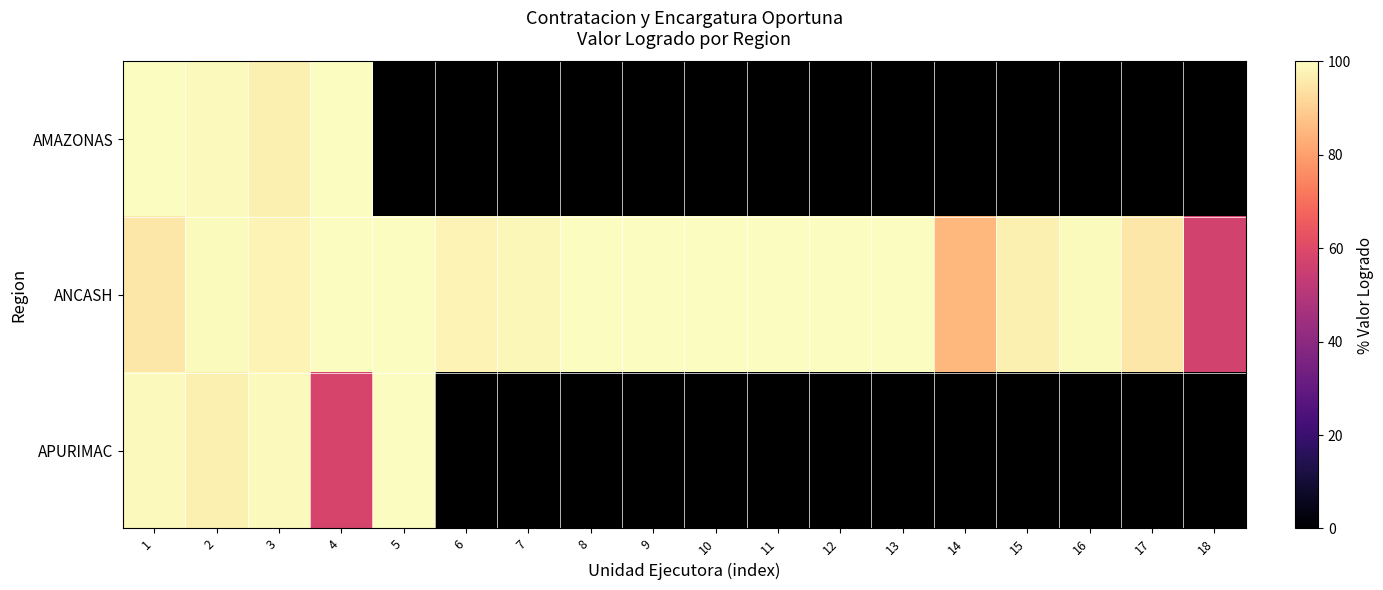

What is the approximate value of AMAZONAS at 1?

100.0